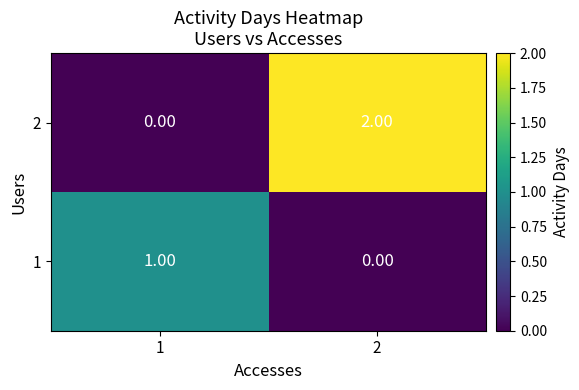

List the labels in order of 2 value, smallest first.

1, 2